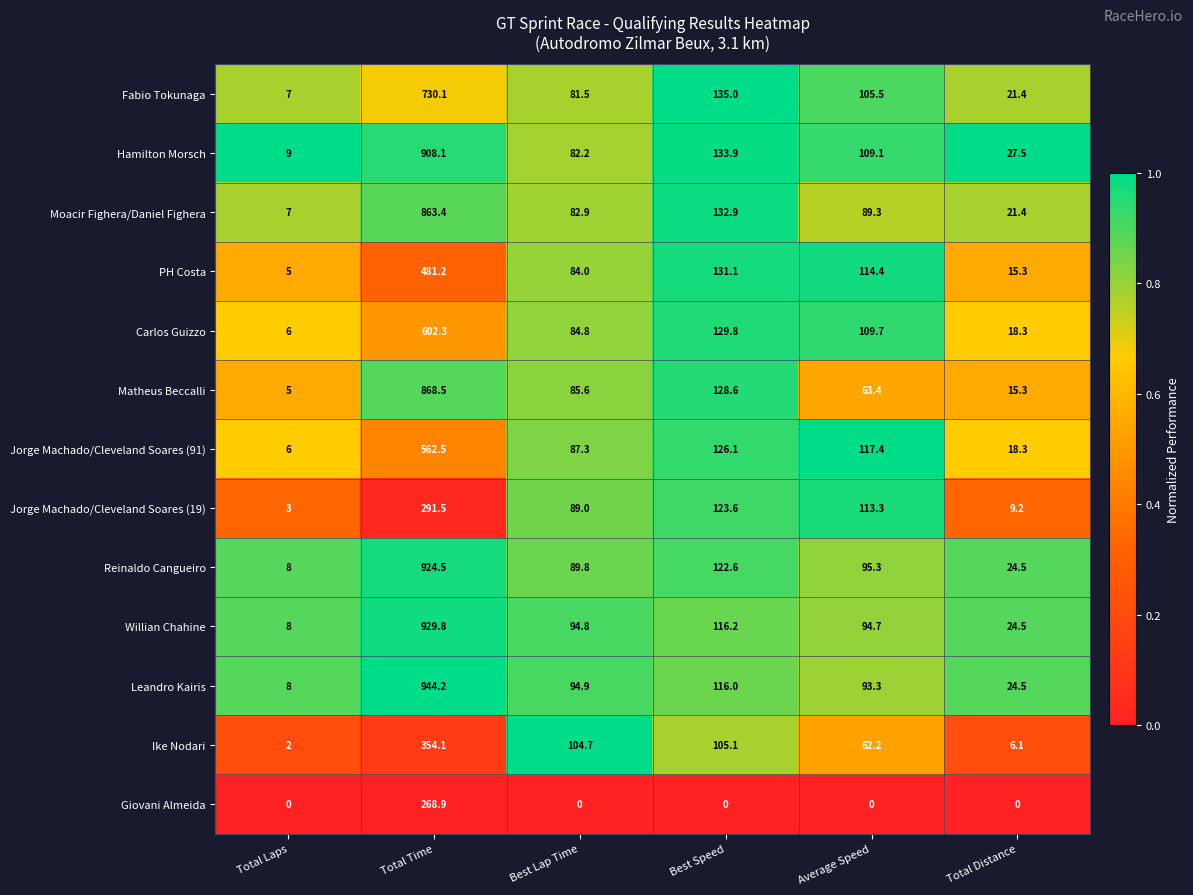

At which category is the sum across all series the highest?

Total Time